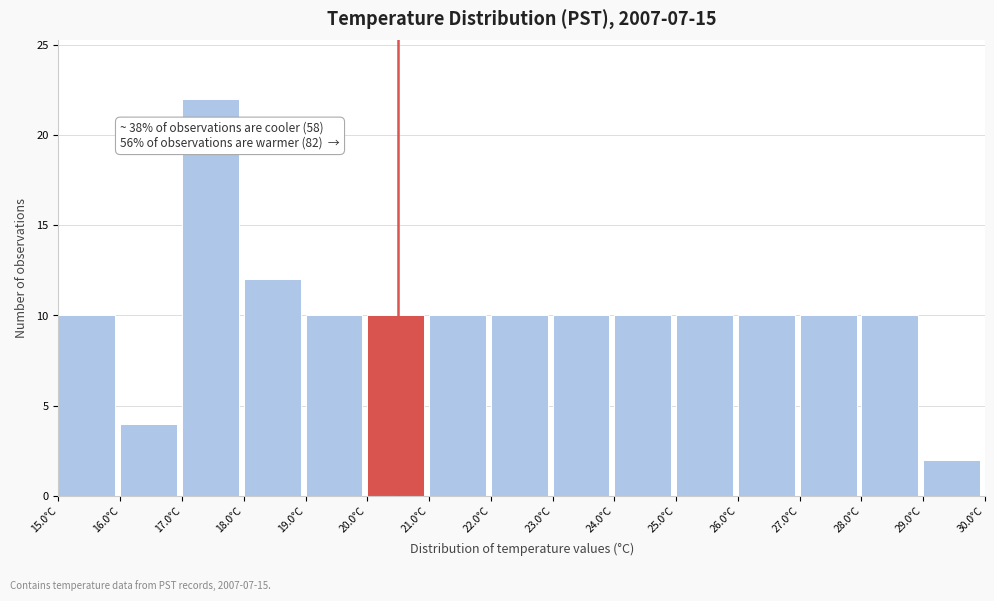

Which range on the x-axis has the tallest bar?

17 to 18